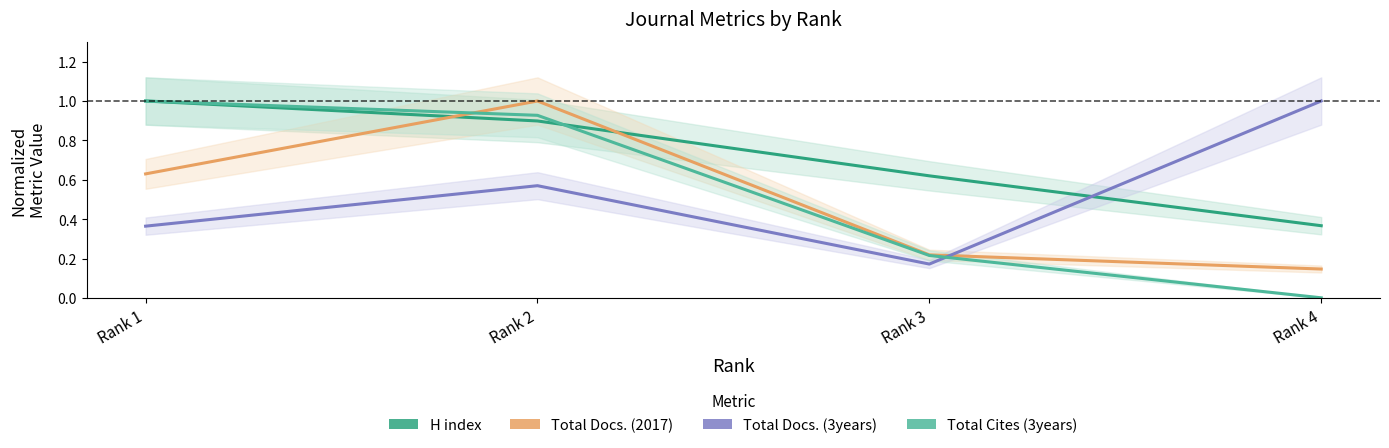

Where is the first local maximum for Total Docs. (3years)?

Rank 2